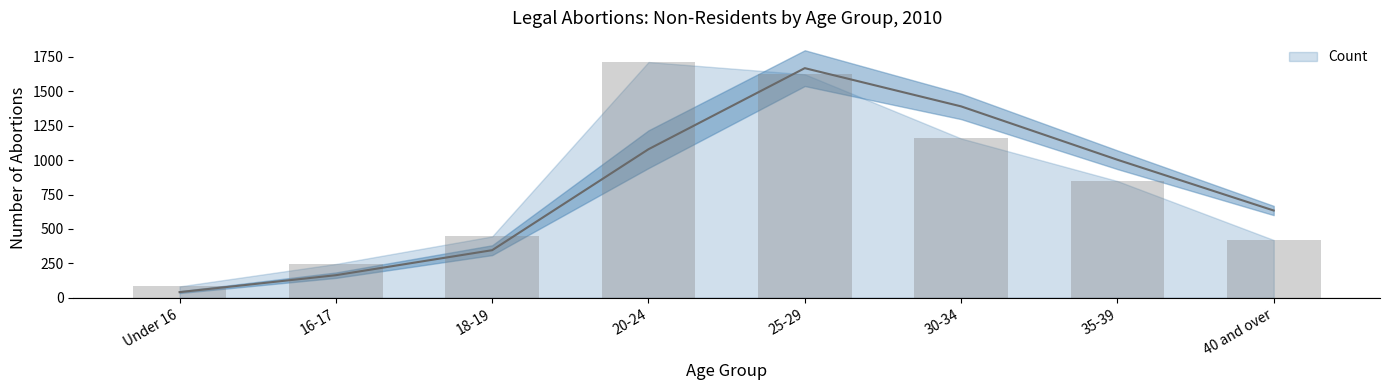

Between 20-24 and 30-34, which is larger?

20-24